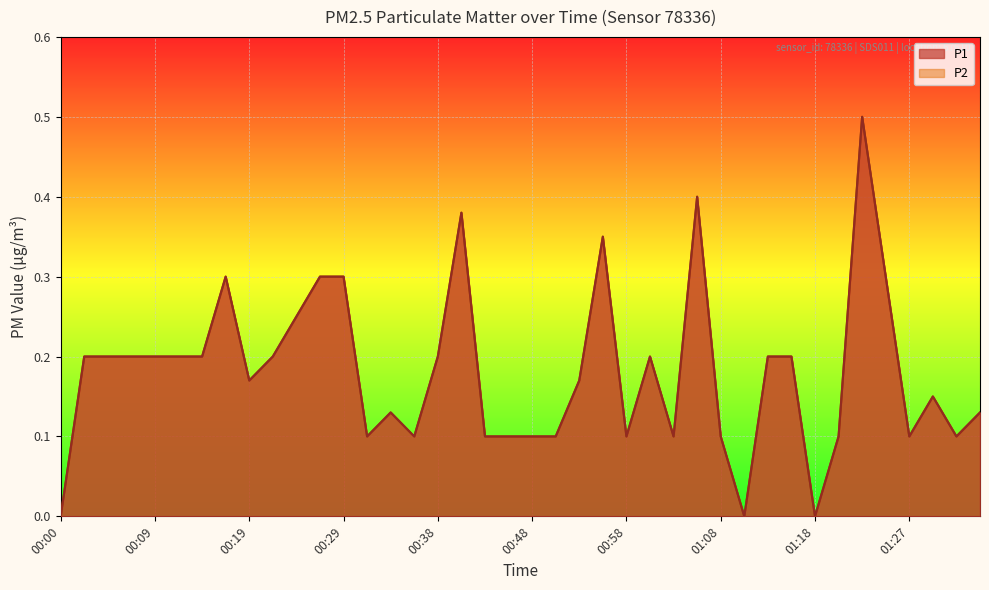

True or false: P1 and P2 intersect in this chart.

False